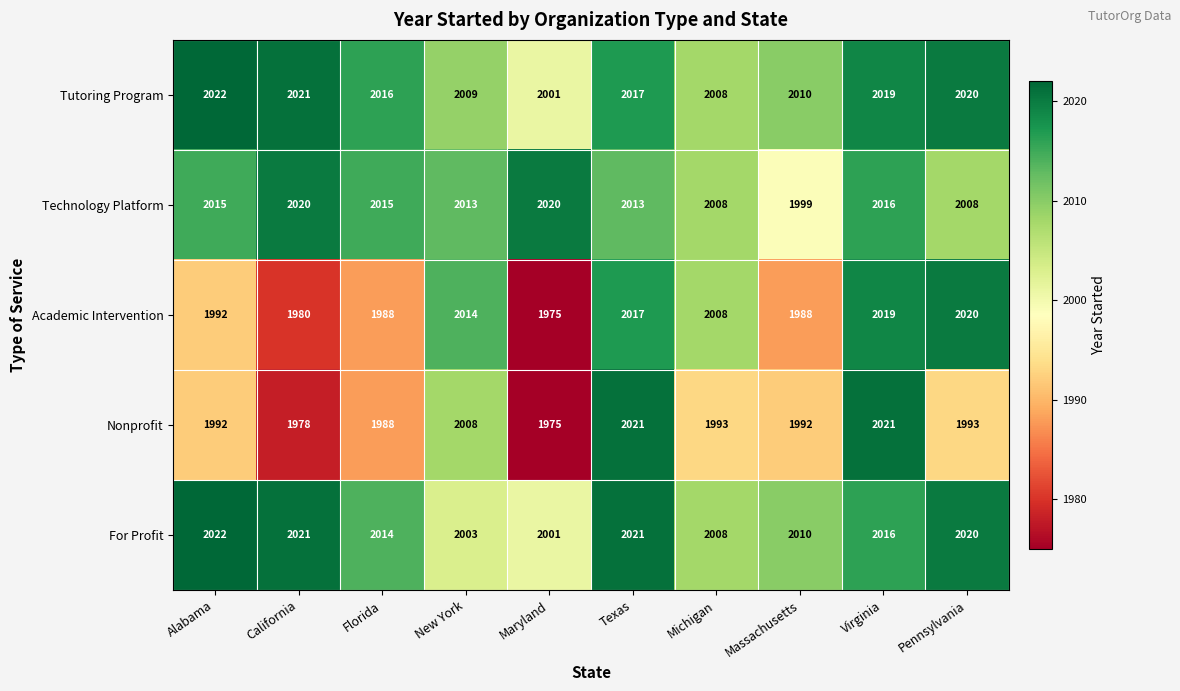

At which category is the sum across all series the highest?

Virginia